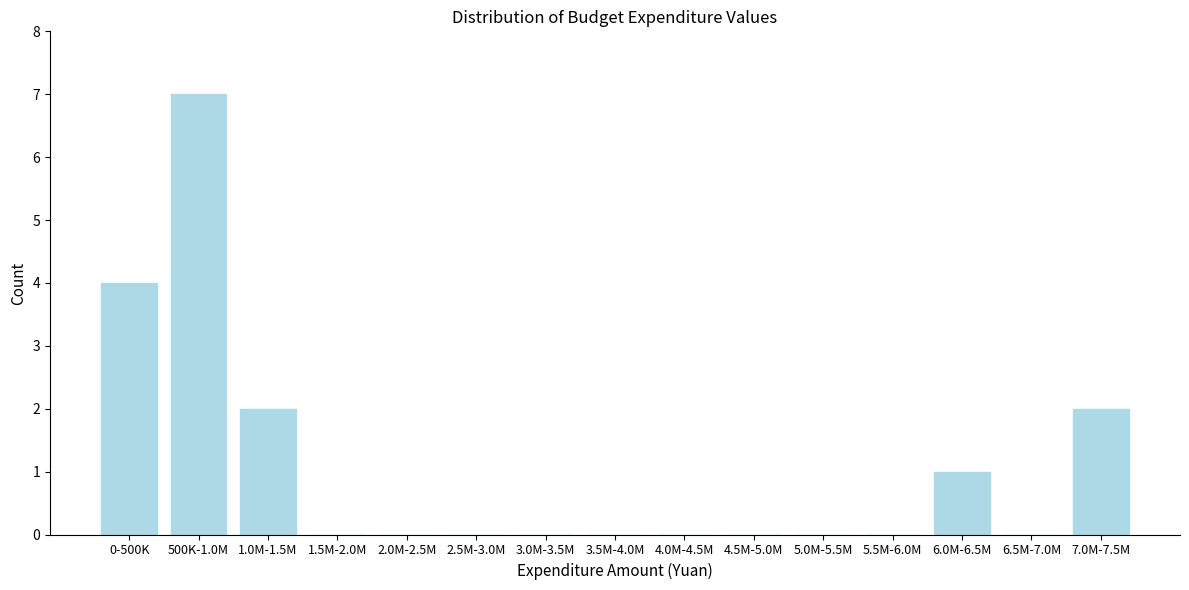

Reading left to right, extract all data points from this chart.

0-500K=4	500K-1.0M=7	1.0M-1.5M=2	1.5M-2.0M=0	2.0M-2.5M=0	2.5M-3.0M=0	3.0M-3.5M=0	3.5M-4.0M=0	4.0M-4.5M=0	4.5M-5.0M=0	5.0M-5.5M=0	5.5M-6.0M=0	6.0M-6.5M=1	6.5M-7.0M=0	7.0M-7.5M=2